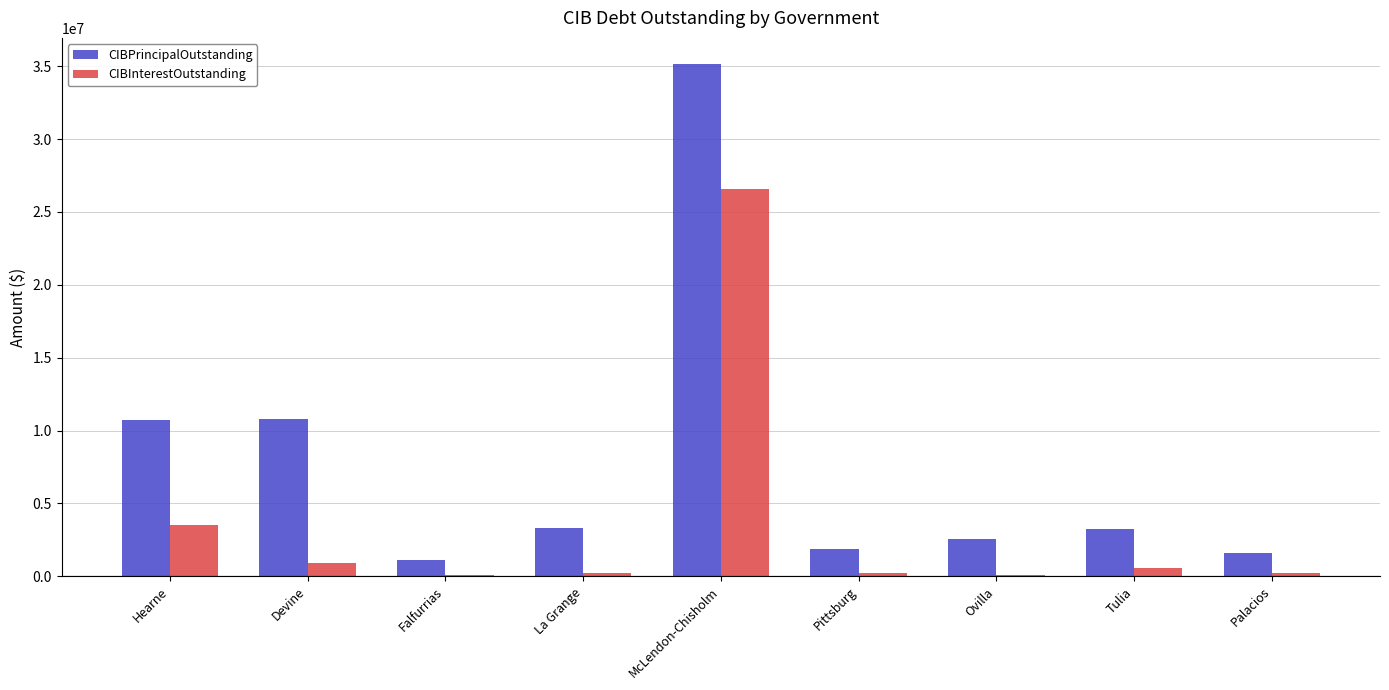

What is the spread (max minus min) of values at Hearne?

7193022.0